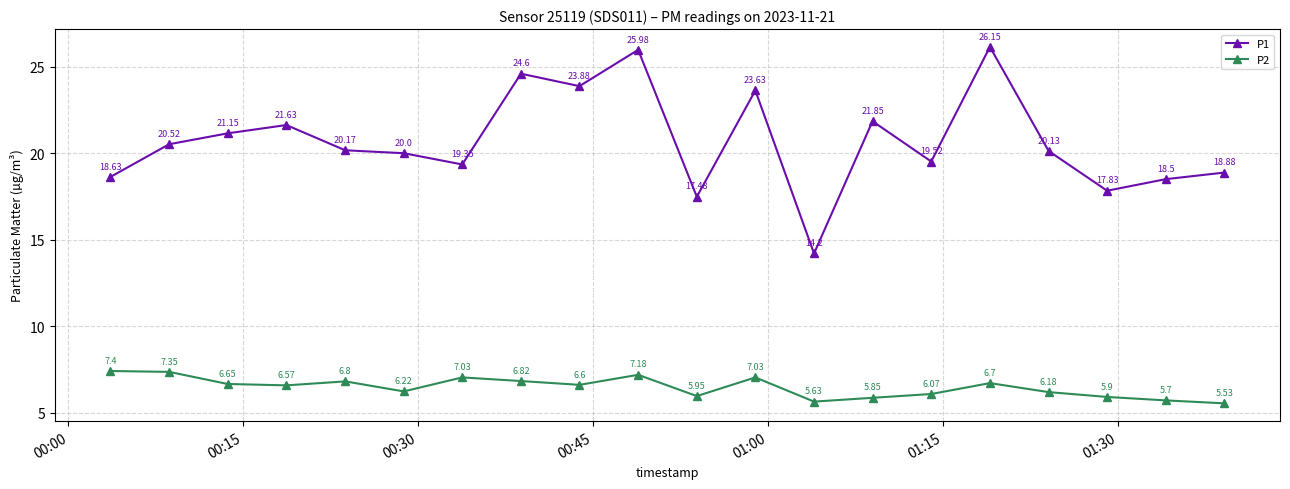

In P2, how many points are lower than both neighbors (excluding endpoints)?

5